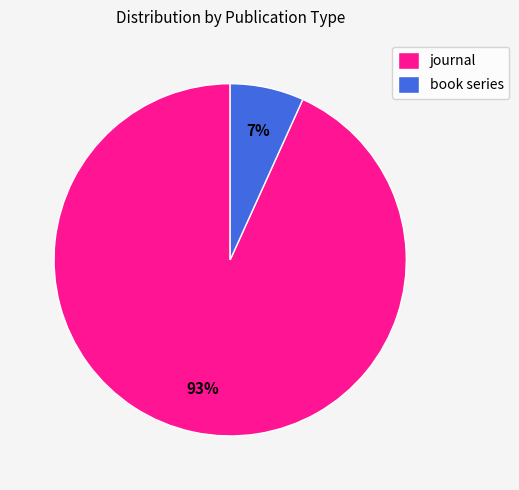

Which has a higher value, book series or journal?

journal